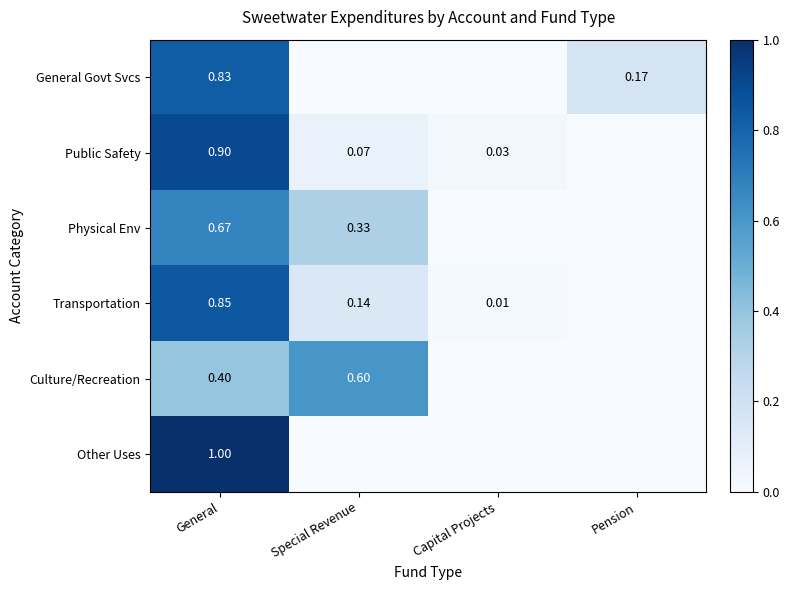

Rank the series by their maximum value, from lowest to highest.

Culture/Recreation, Physical Env, General Govt Svcs, Transportation, Public Safety, Other Uses